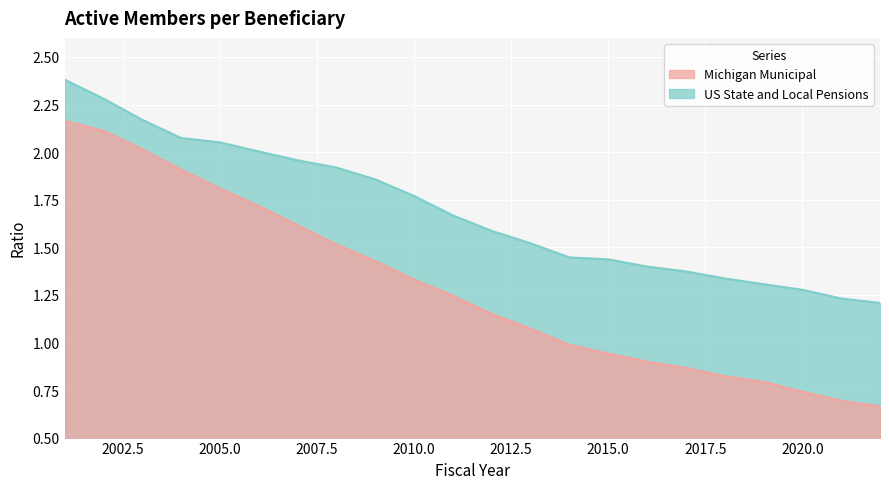

What is the total value across all series at 2004?

4.0